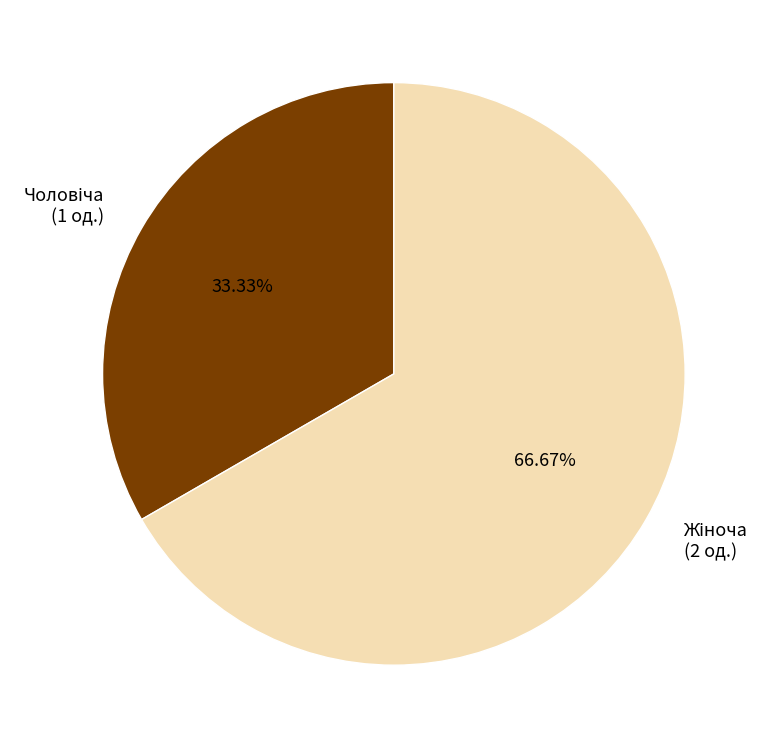

Is there a majority slice in this chart?

Yes